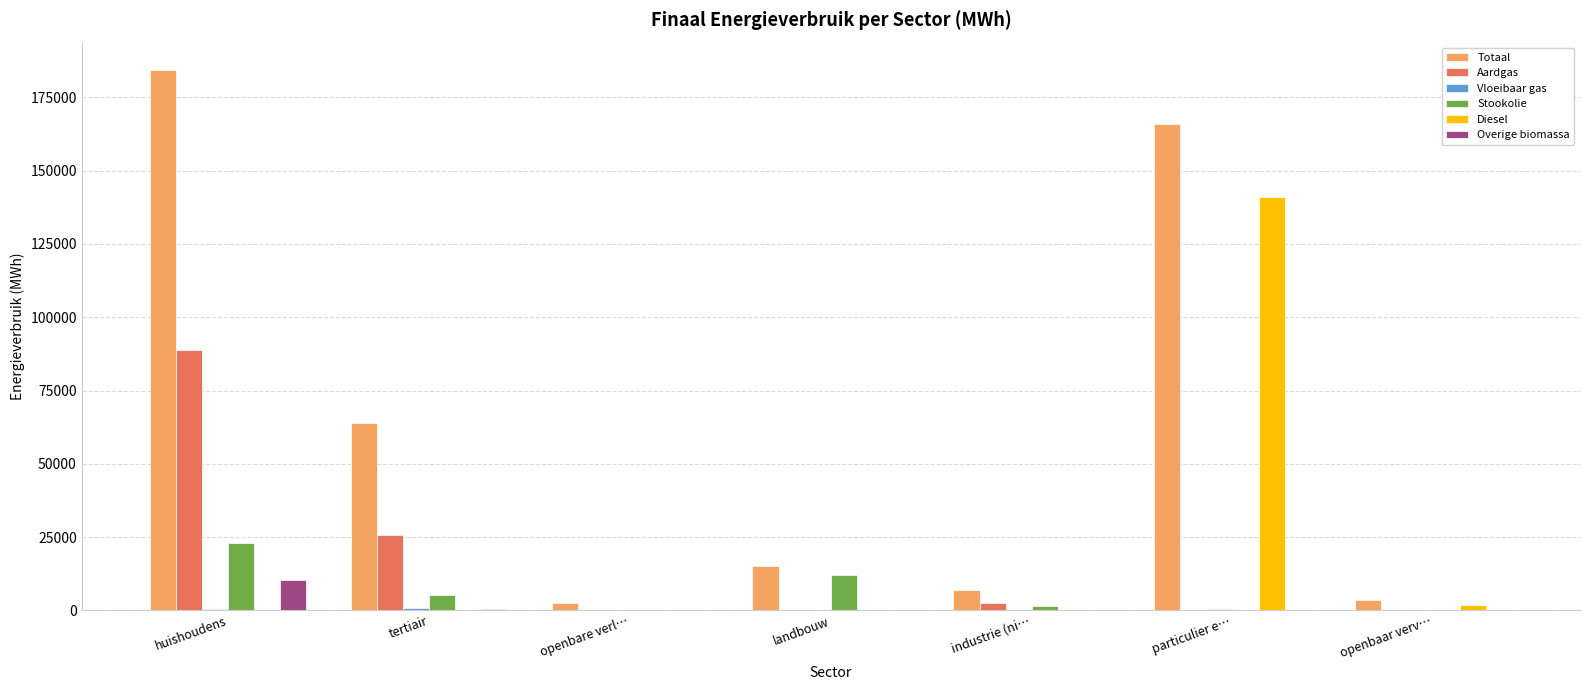

At which label is Stookolie closest to 11436?

landbouw